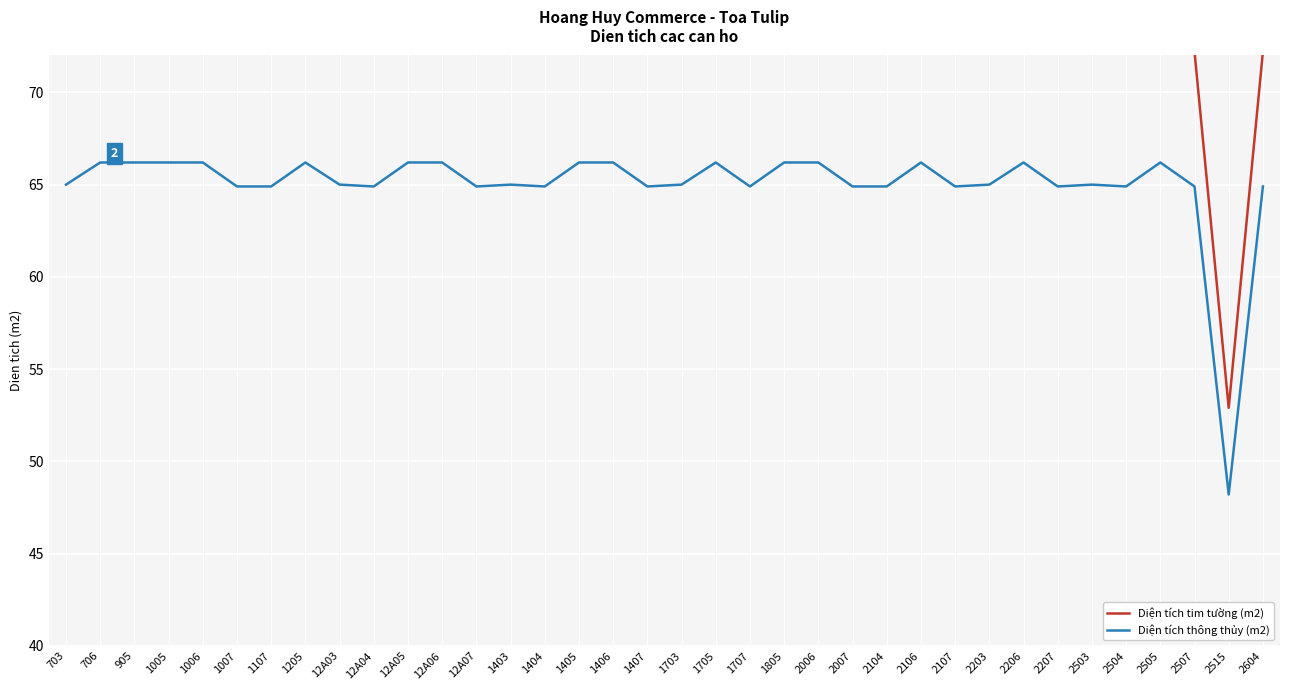

How many data points in Diện tích thông thủy (m2) are less than 65?

15